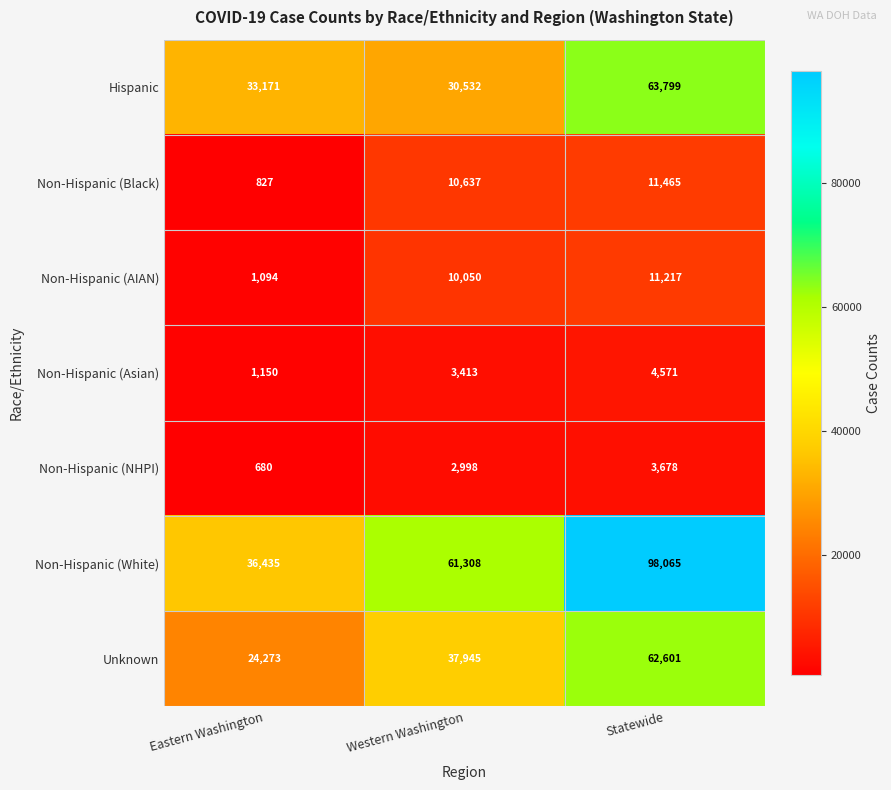

What is the average value of the Hispanic series?

42501